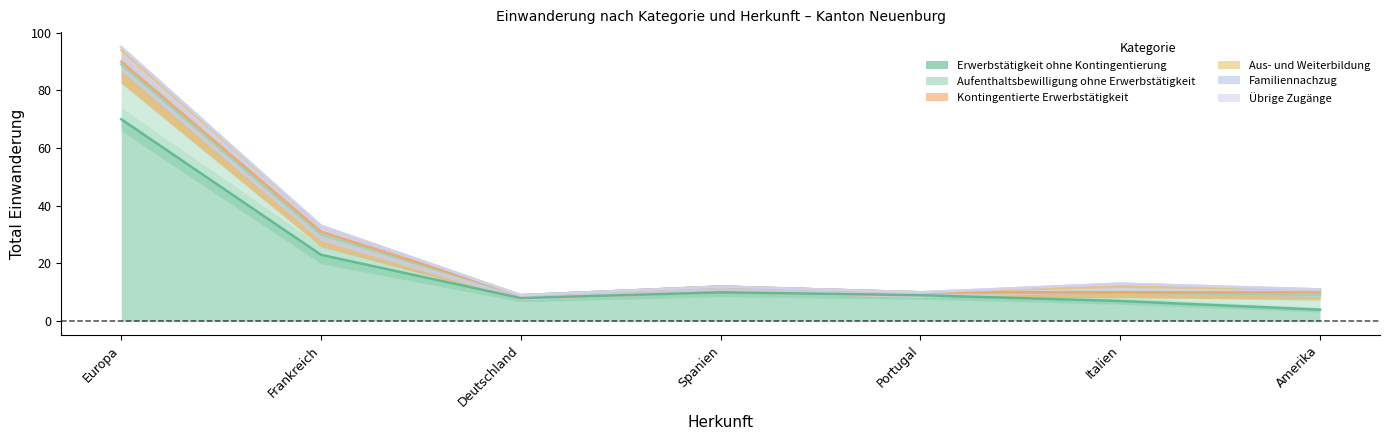

At which category is the sum across all series the highest?

Europa